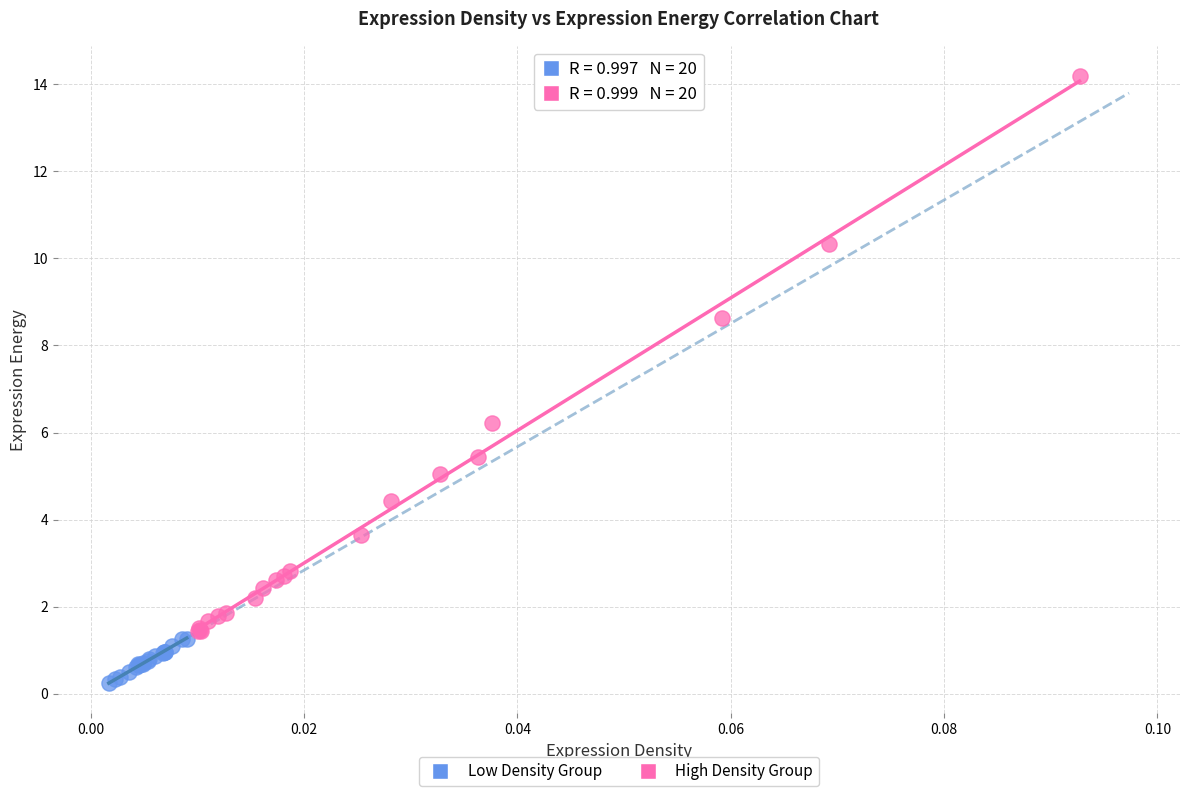

Which series reaches the maximum Y coordinate?

High Density Group